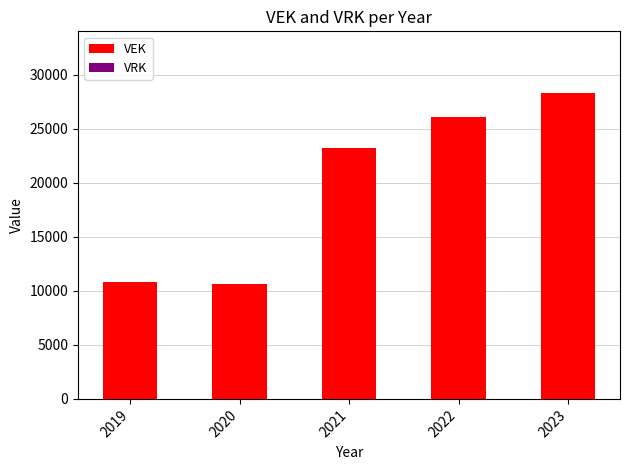

What is the average value?

19824